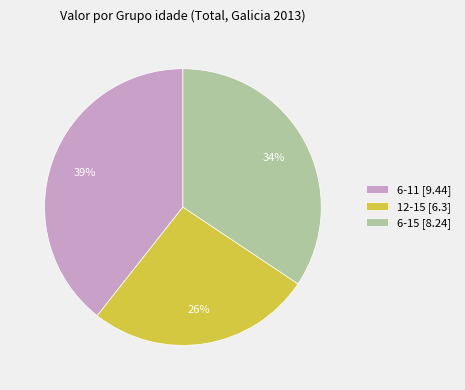

Is there any slice that represents more than half of the pie?

No